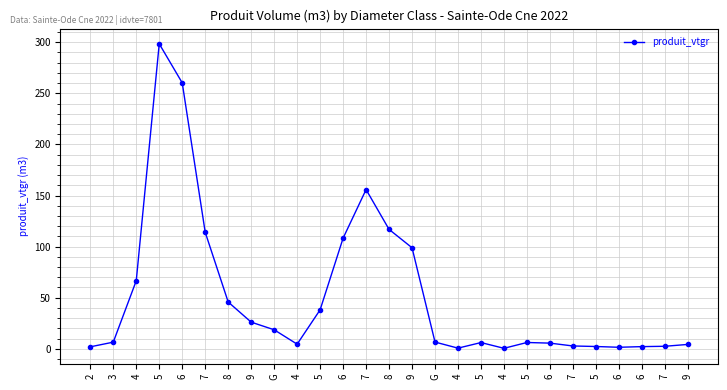

At which category does the data reach its first local valley?

4